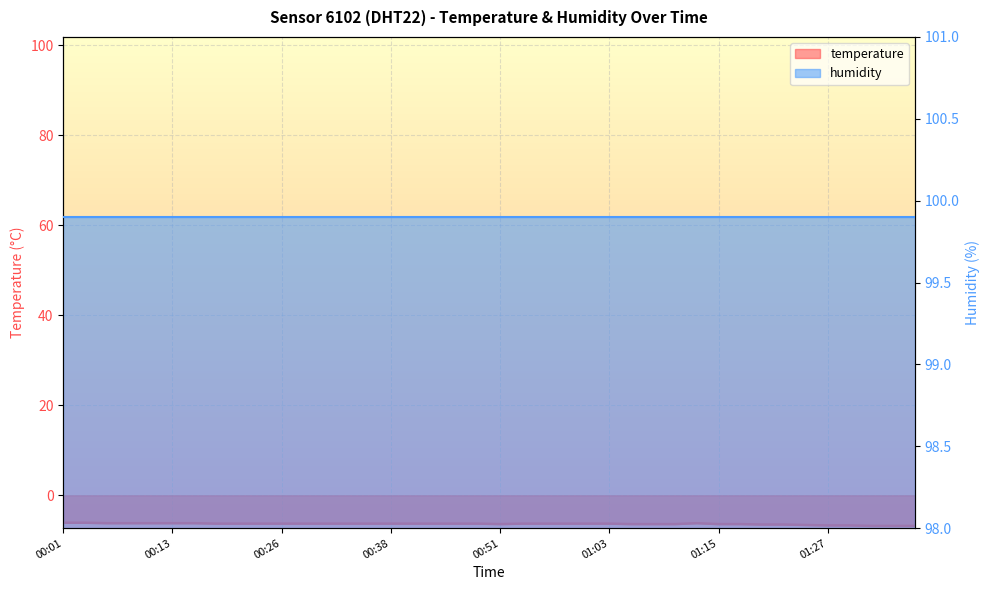

Where is the first local minimum?

00:51